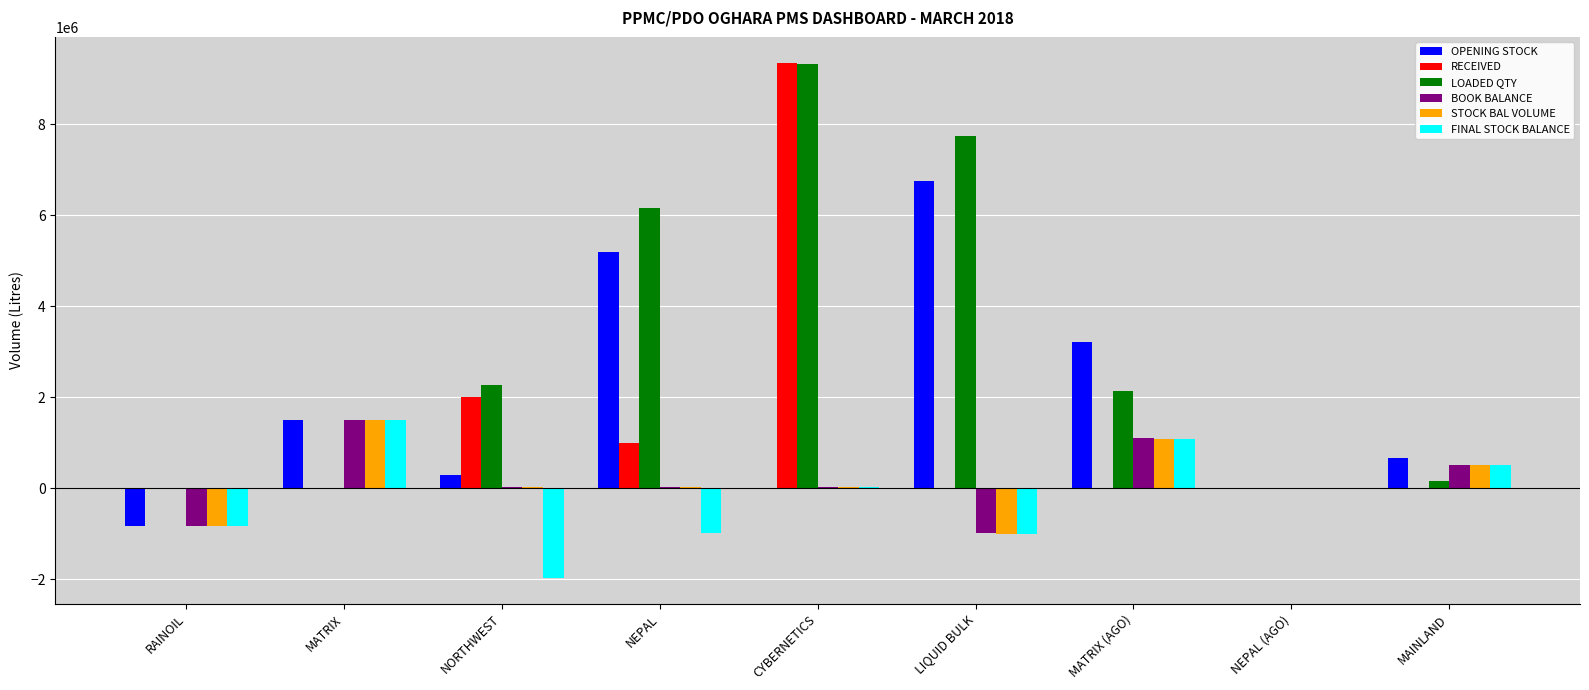

True or false: OPENING STOCK has a value of 303711 at NORTHWEST.

True